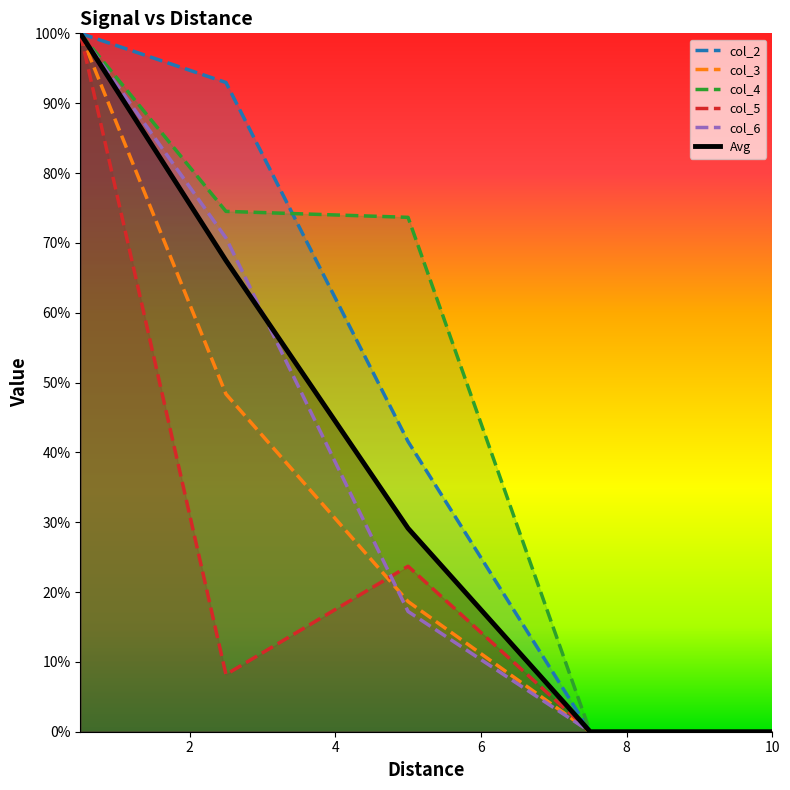

What is the approximate value of Avg at 2.5?

0.7